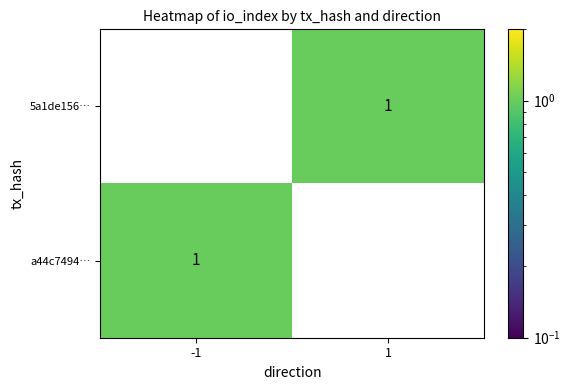

Which series has the widest spread of values?

5a1de156…